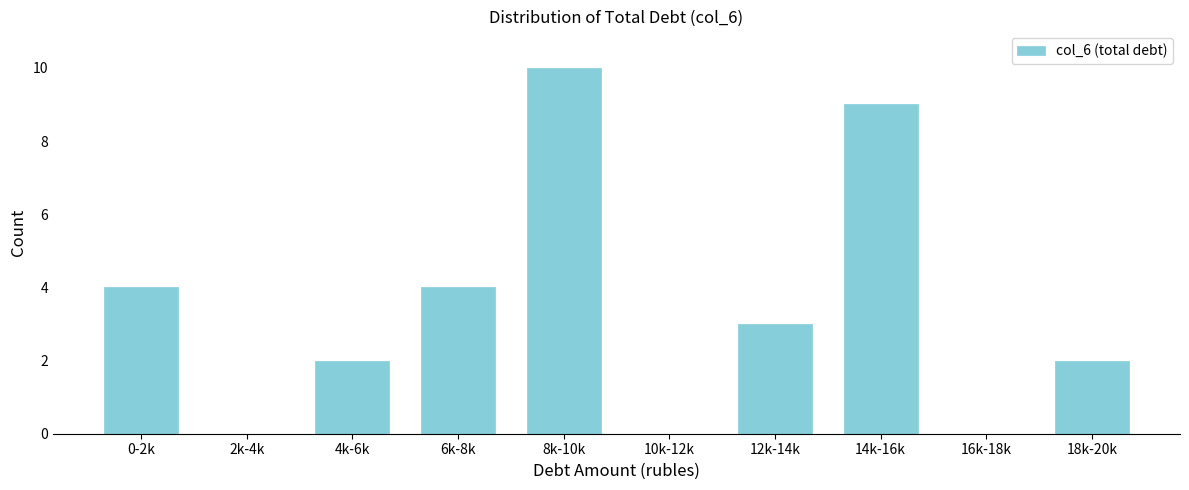

Reading right to left, what are all the values shown in this chart?

18k-20k=2	16k-18k=0	14k-16k=9	12k-14k=3	10k-12k=0	8k-10k=10	6k-8k=4	4k-6k=2	2k-4k=0	0-2k=4